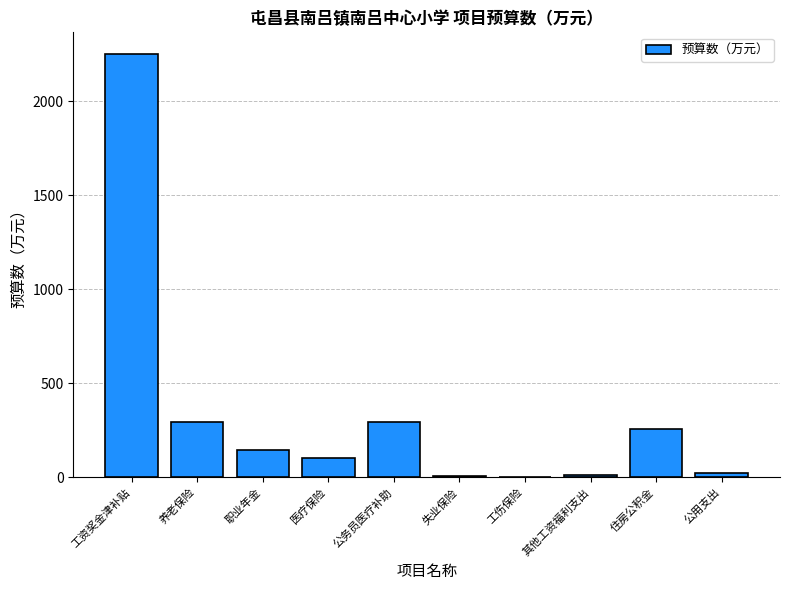

What is the maximum value shown in the chart?

2253.5